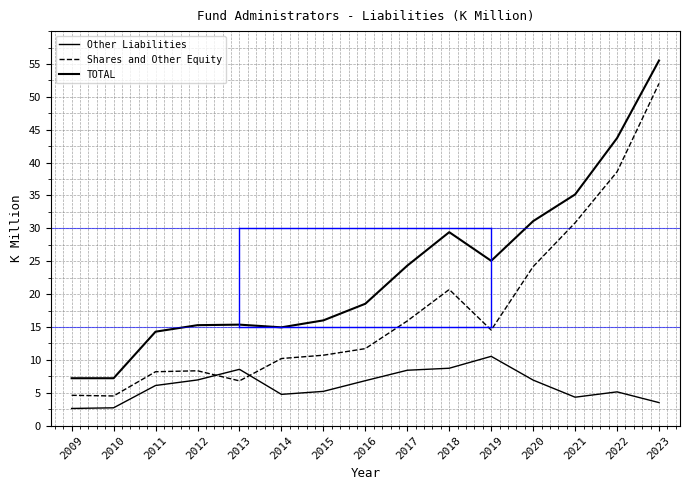

What is the sum of all TOTAL values?

353.1